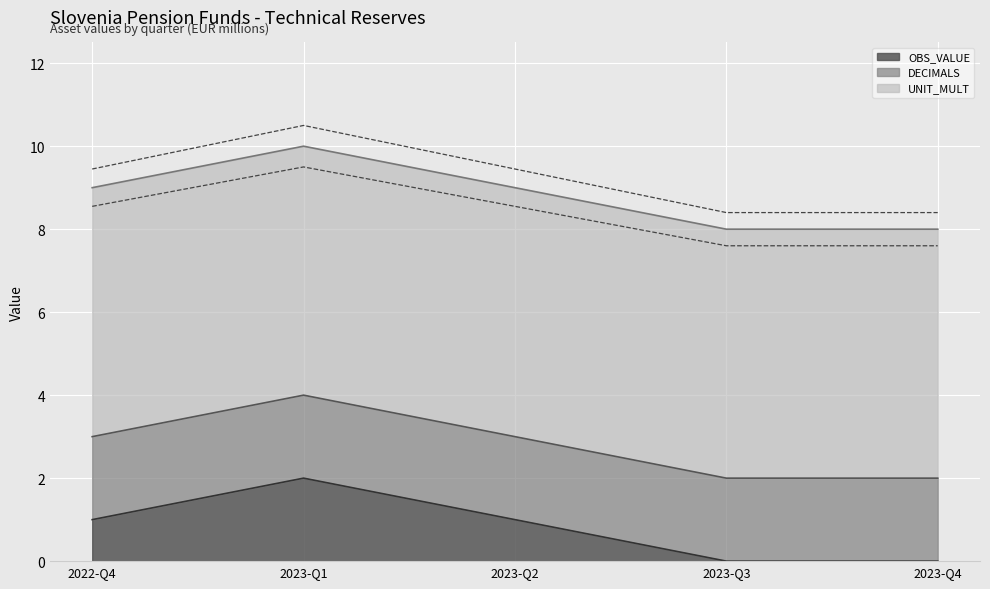

Is the value of DECIMALS at 2023-Q1 greater than the value of OBS_VALUE at 2023-Q3?

Yes